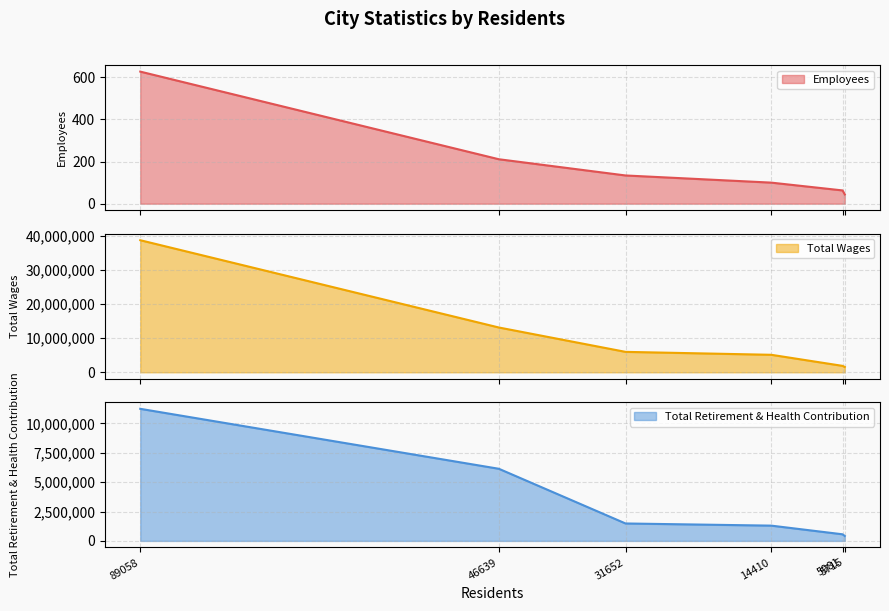

What is the difference between the highest and lowest values at 5981?

1884081